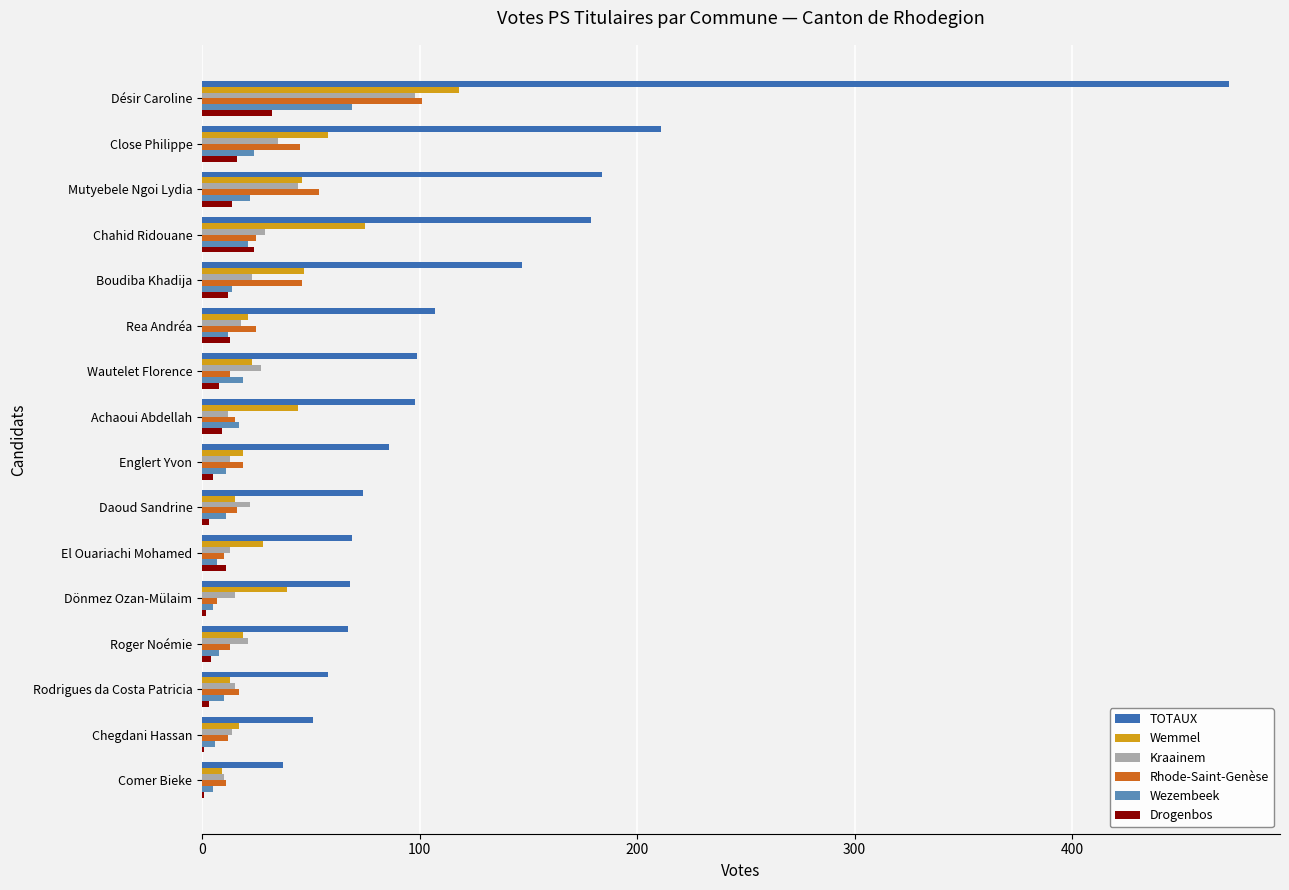

What is the maximum value for TOTAUX?

472